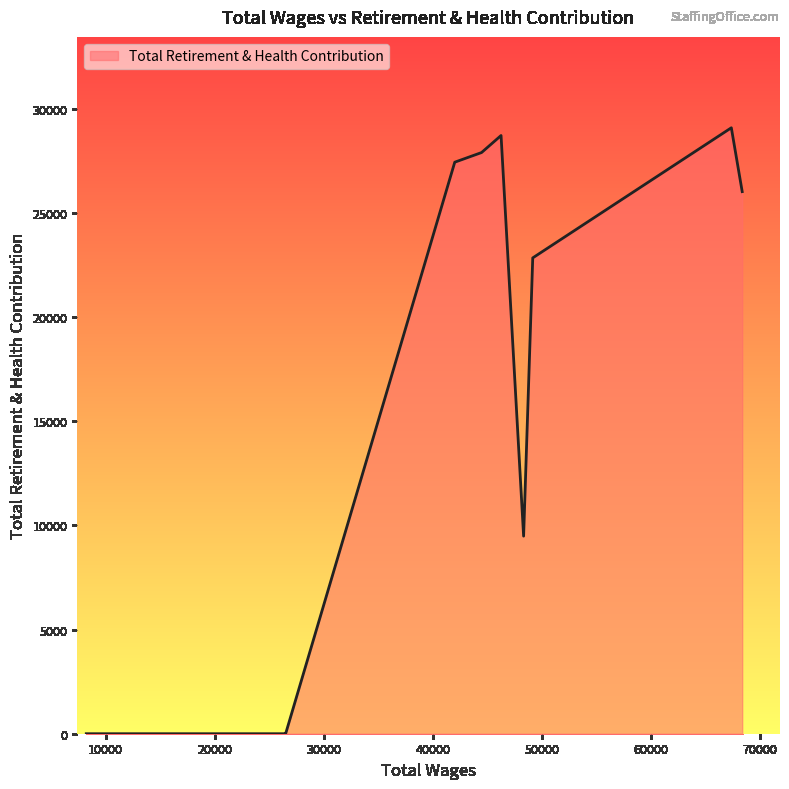

What is the difference between the maximum and minimum values?

29094